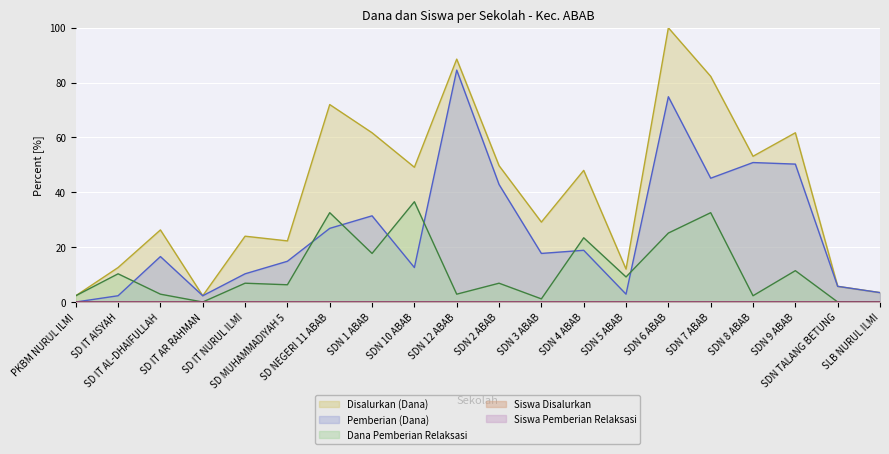

True or false: Dana Pemberian Relaksasi and Pemberian (Dana) cross at least once.

True